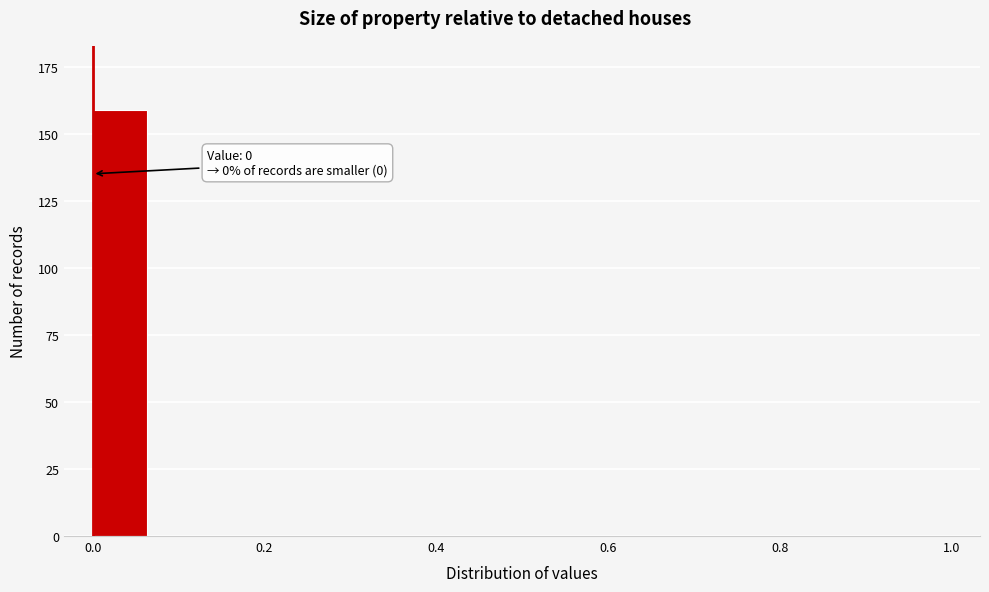

Read against the x-axis, roughly where is the centre of the tallest bar?

0.04